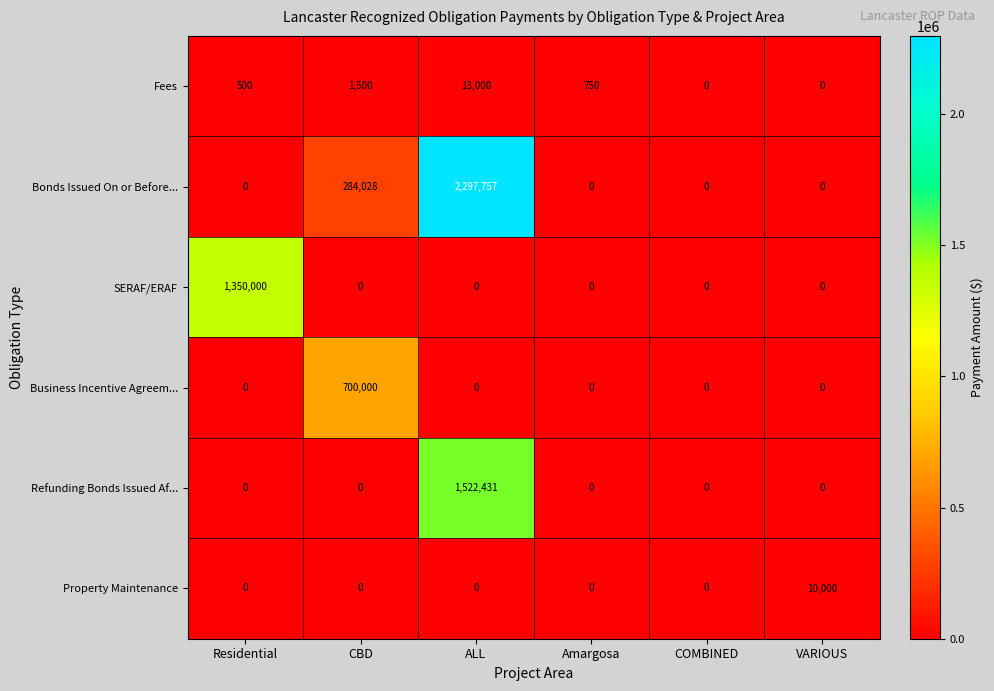

Where does the Fees series first go above 750?

CBD